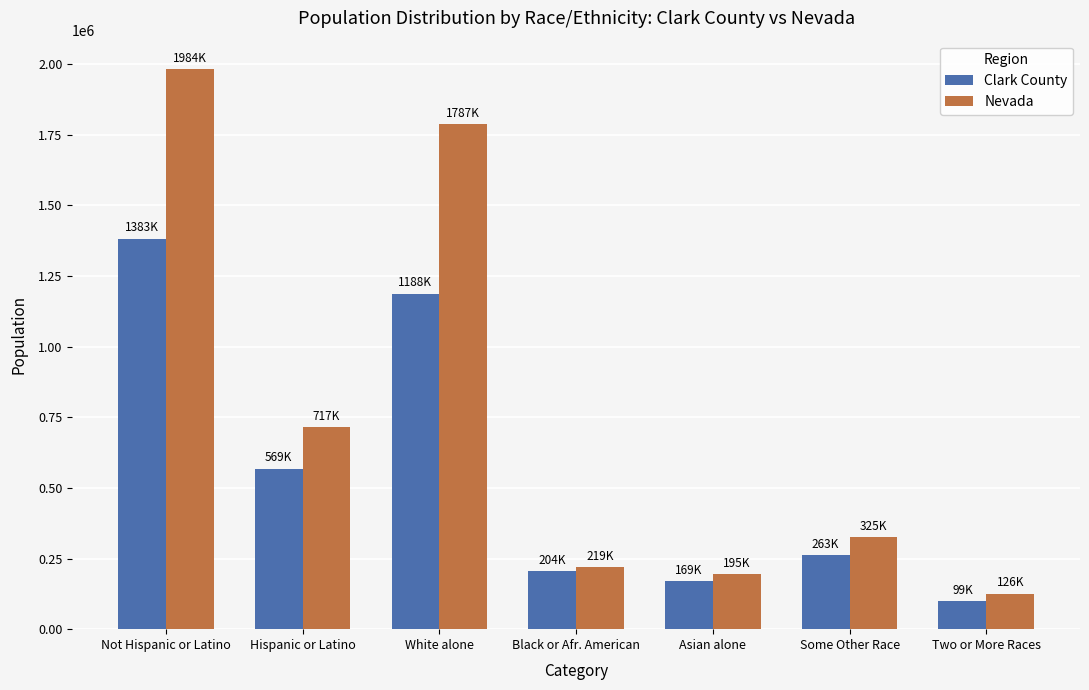

Which series has the largest range (max minus min)?

Nevada